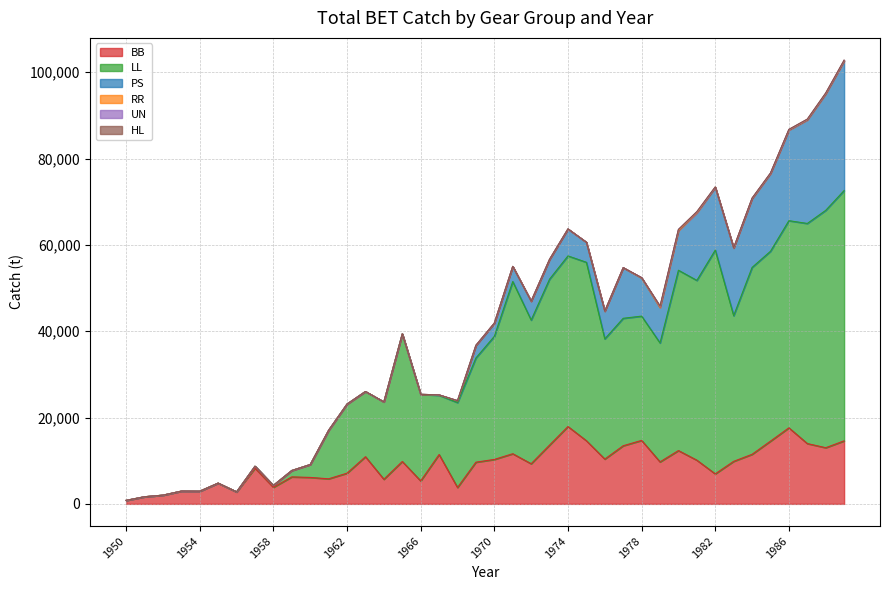

How many times do RR and UN cross each other?

2